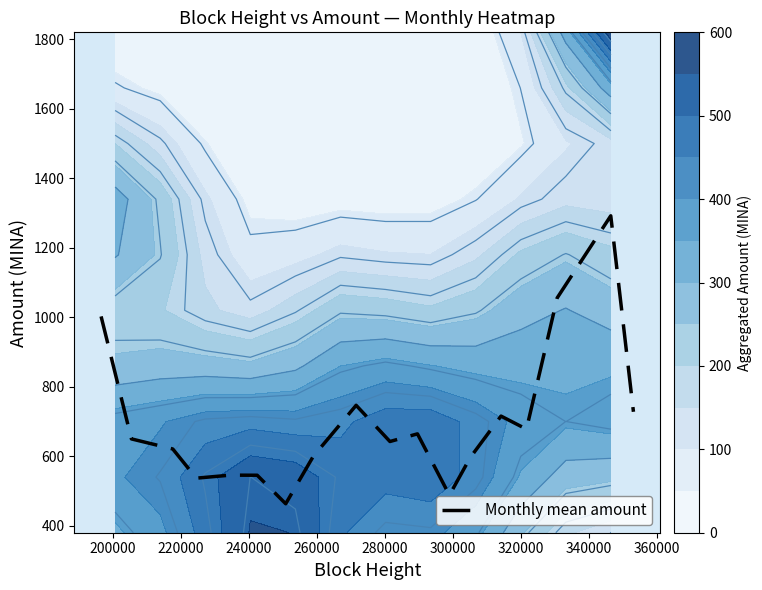

What is the lowest value of the Monthly mean amount series?

463.3